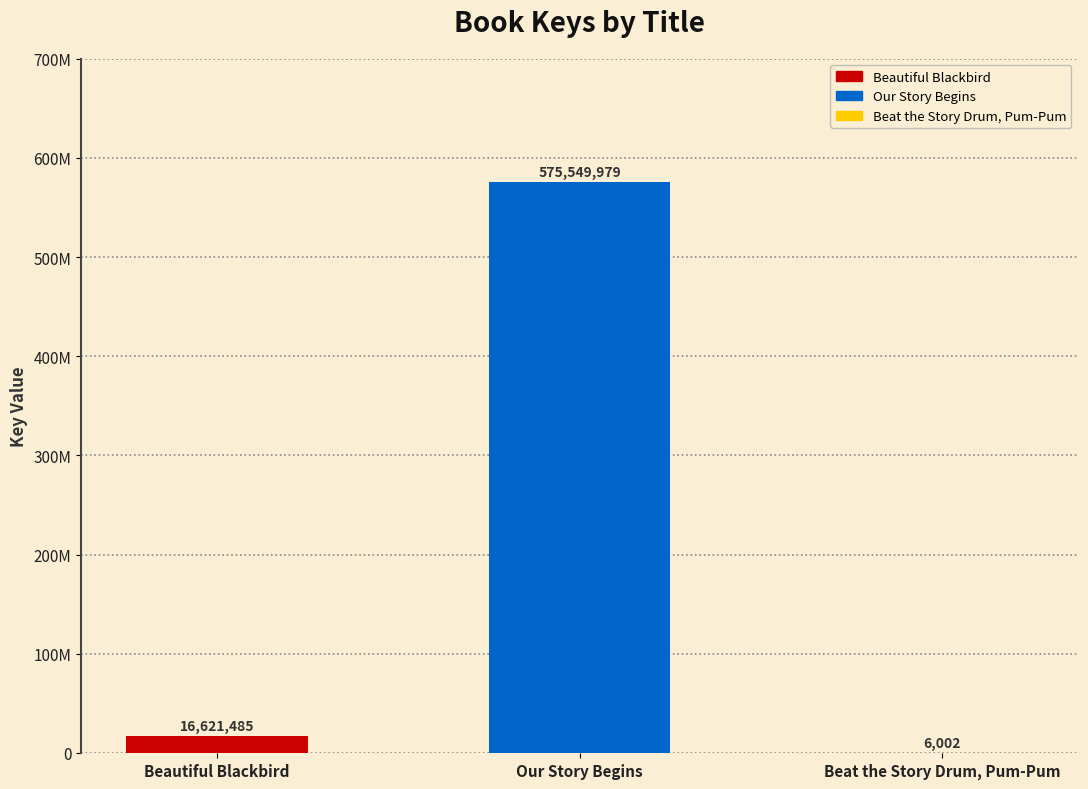

Which label corresponds to the largest value in the chart?

Our Story Begins